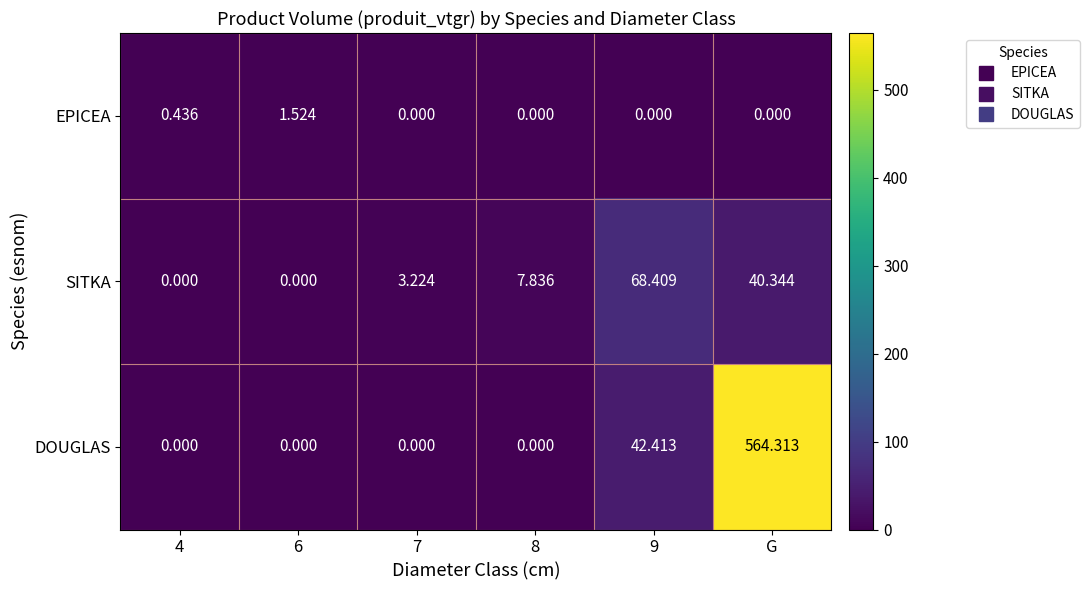

List the series in order of their peak value, lowest first.

EPICEA, SITKA, DOUGLAS